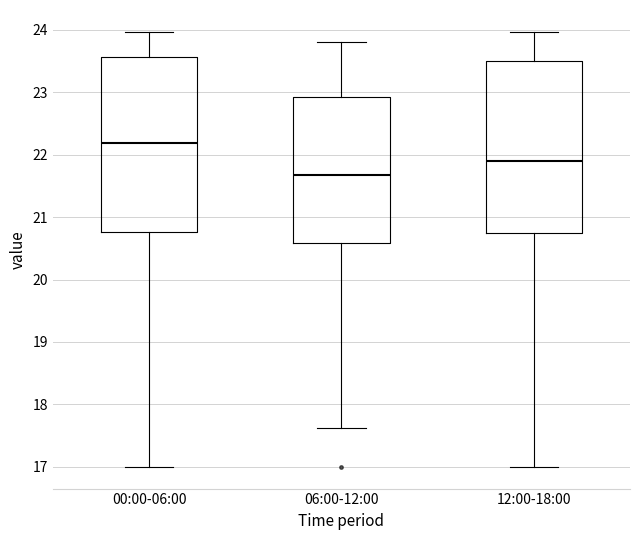

Where does the upper whisker of the box for 12:00-18:00 end on the y-axis? The values are not printed on the chart, so give them approximately, as read against the axis.

24.0